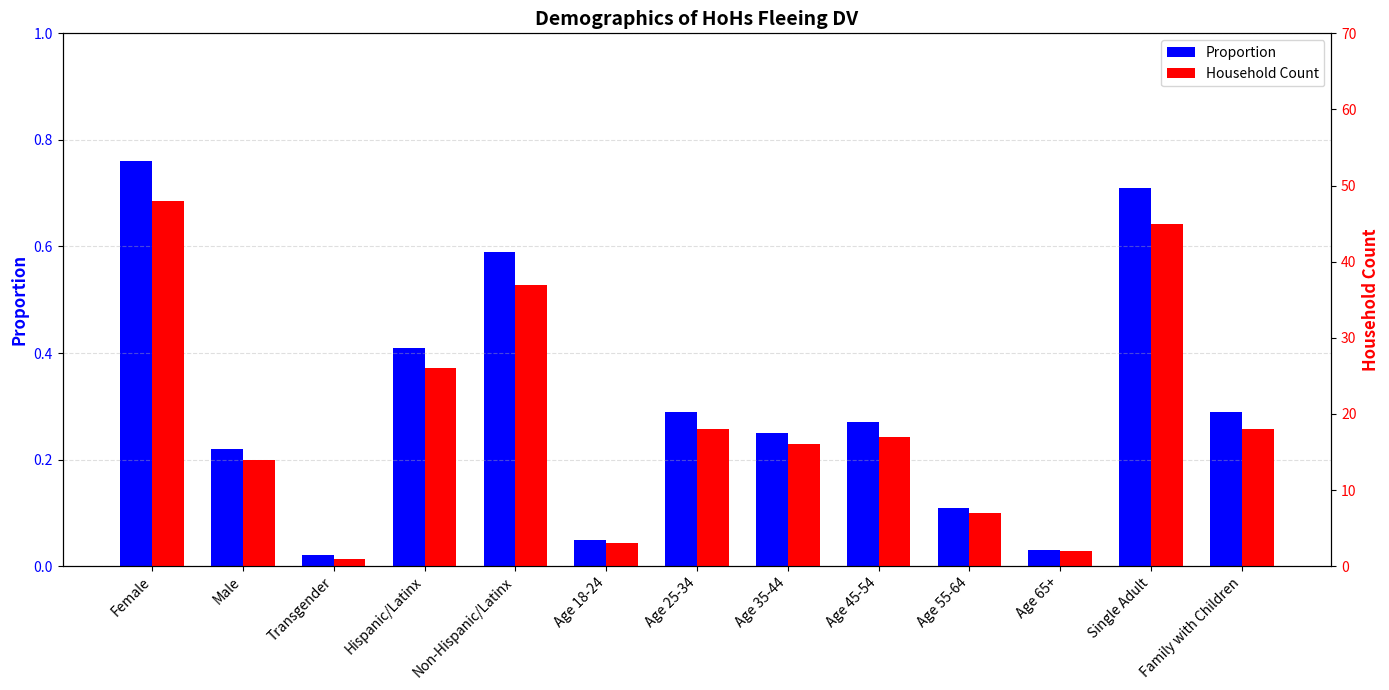

The value of Household Count at Hispanic/Latinx is 9.0. True or false?

False